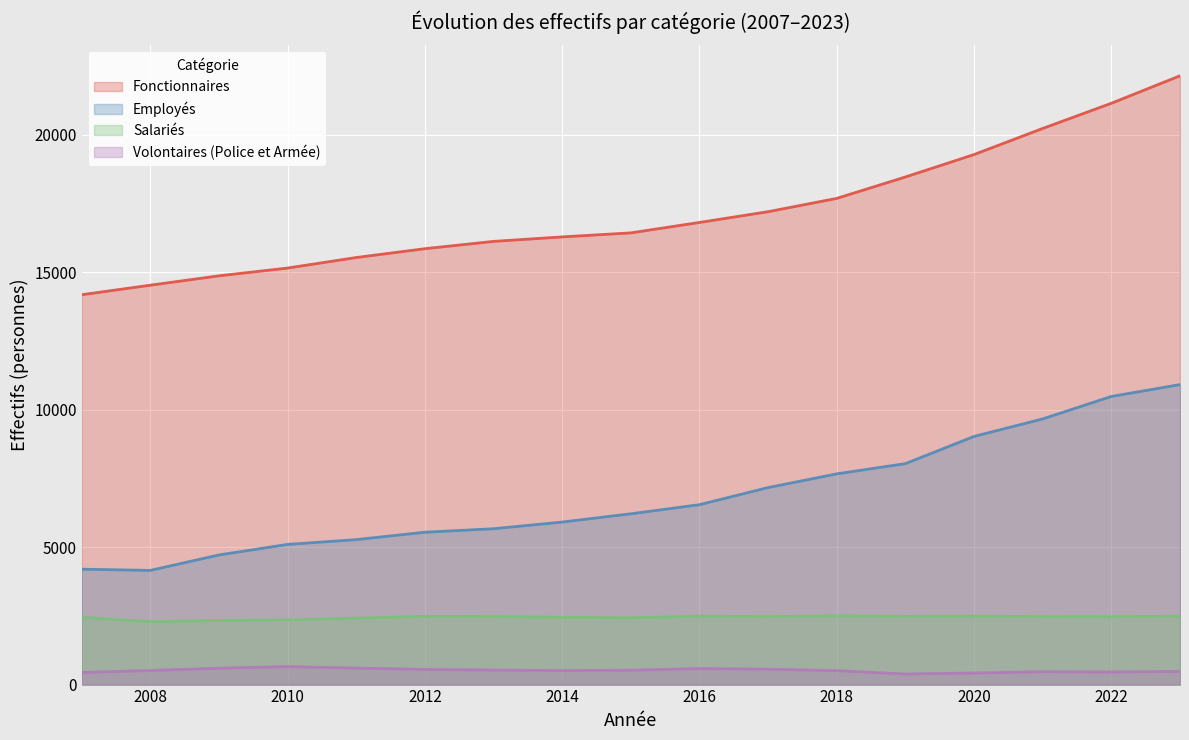

True or false: Salariés and Fonctionnaires intersect in this chart.

False